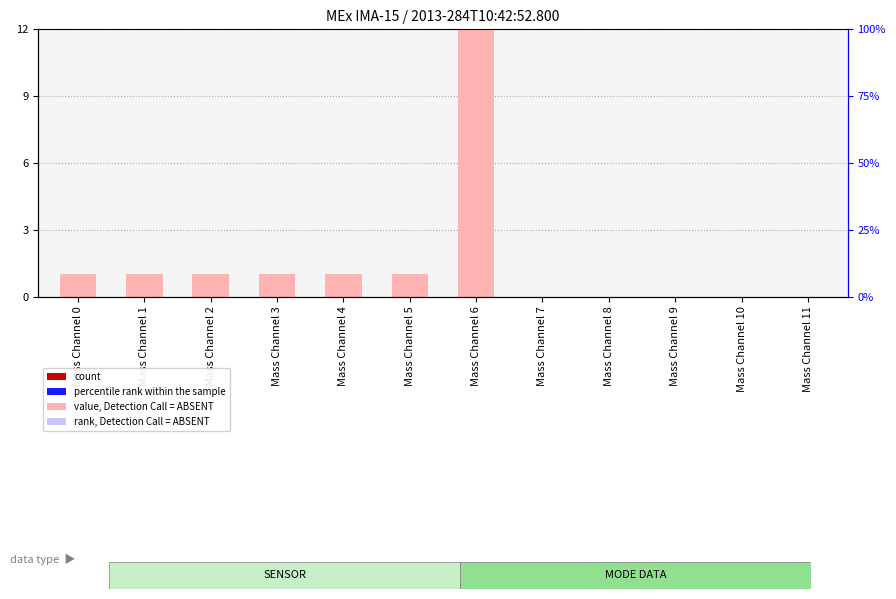

At which category is the sum across all series the highest?

Mass Channel 6